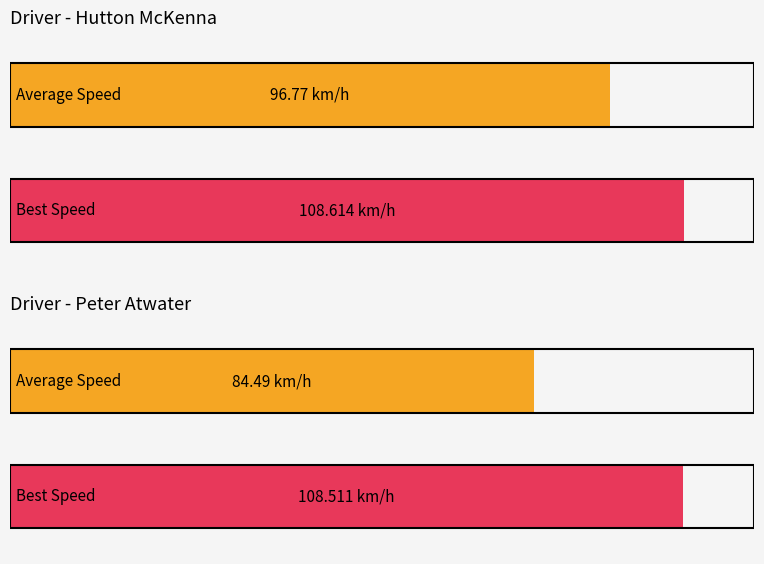

At which category does the chart reach its peak across all series?

Hutton McKenna